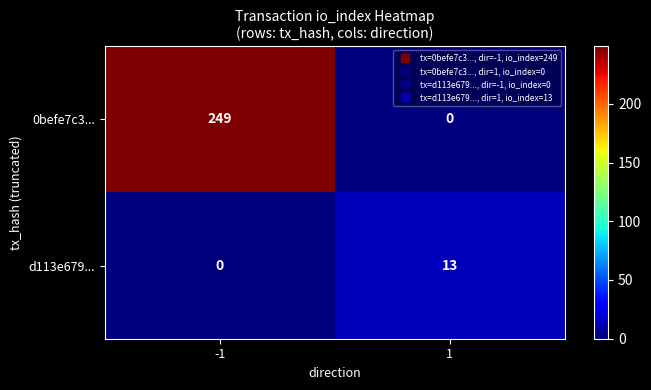

Rank the series by their average value, from lowest to highest.

d113e679..., 0befe7c3...